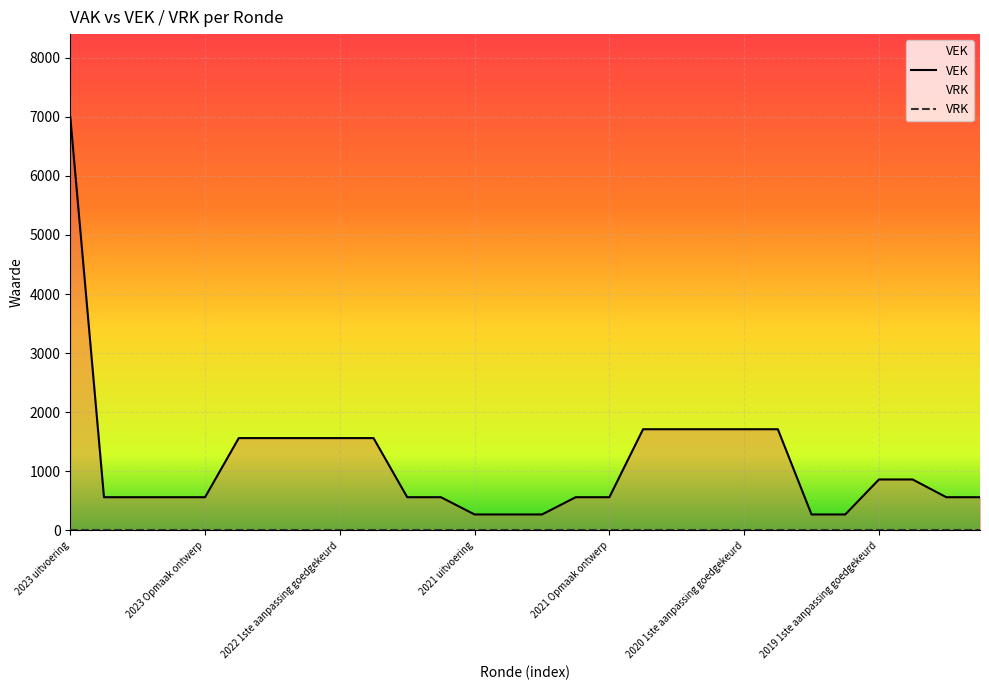

What is the label of the 22nd point from the left?

2020 1ste aanpassing ontwerp